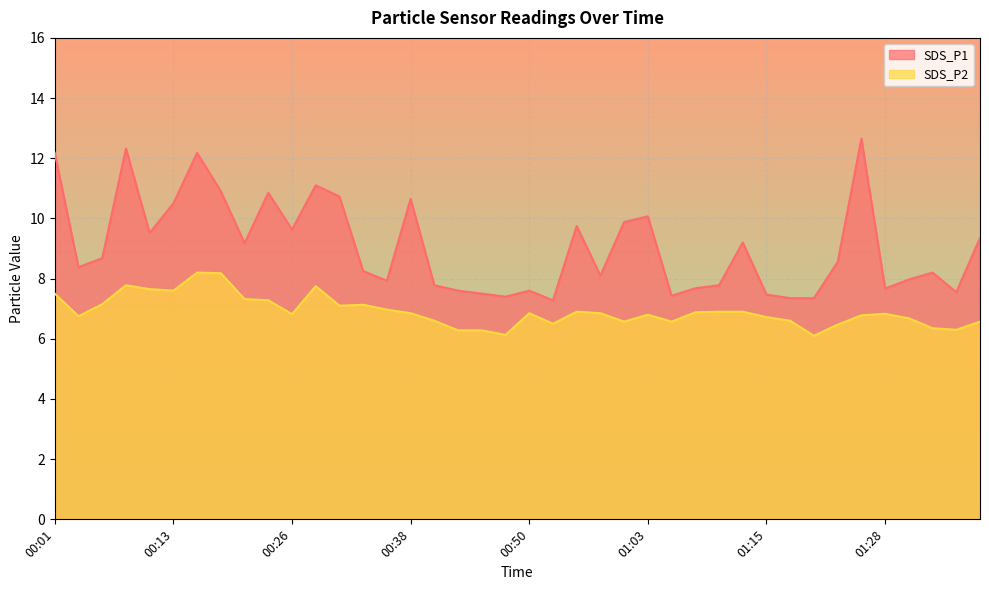

Which series changed the most between 00:33 and 00:48?

SDS_P2